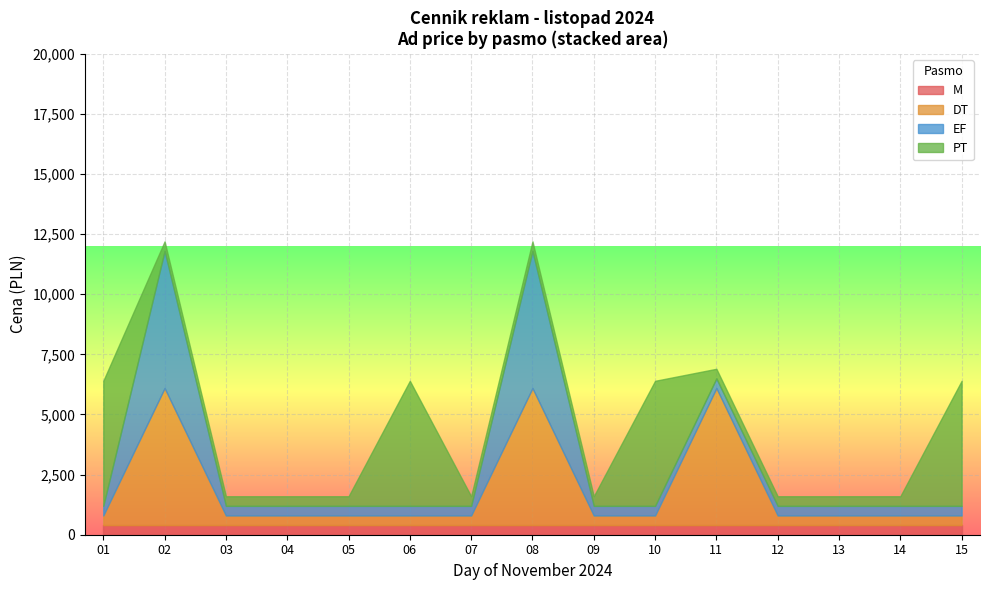

What is the lowest value of the M series?

400